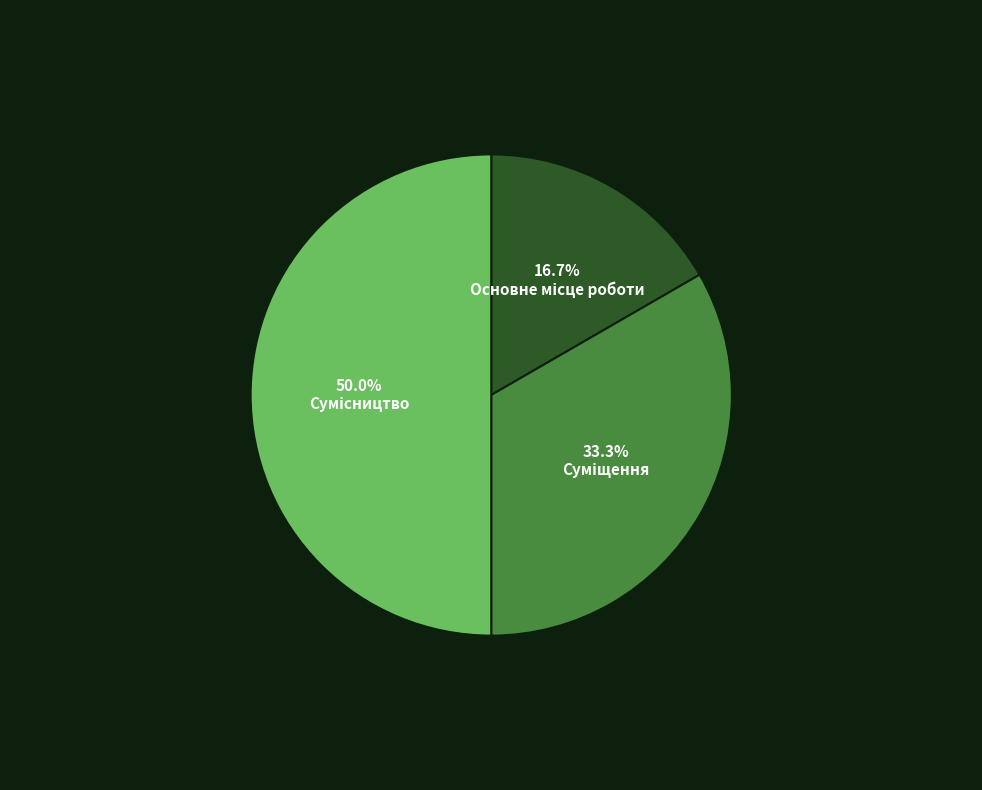

How many slices are in this pie chart?

3